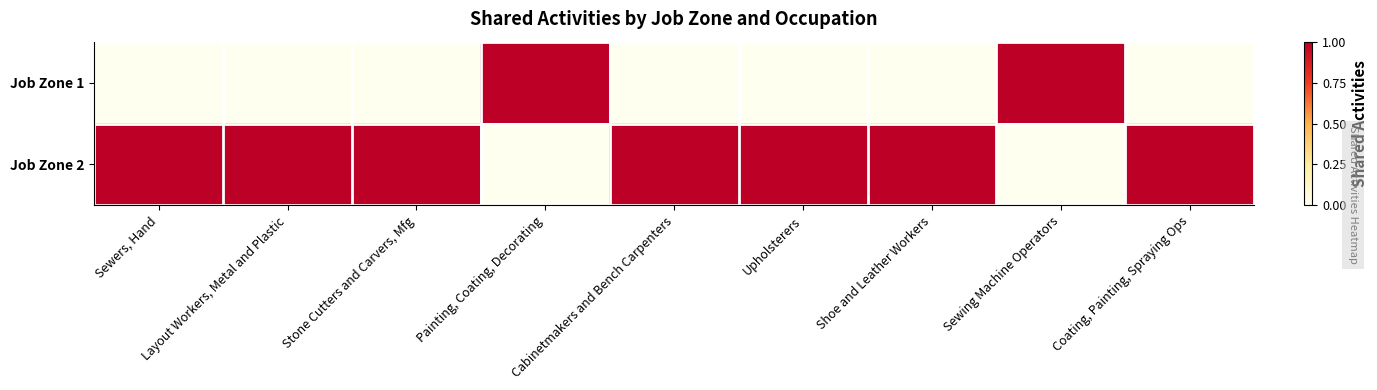

What is the spread (max minus min) of values at Stone Cutters and Carvers, Mfg?

1